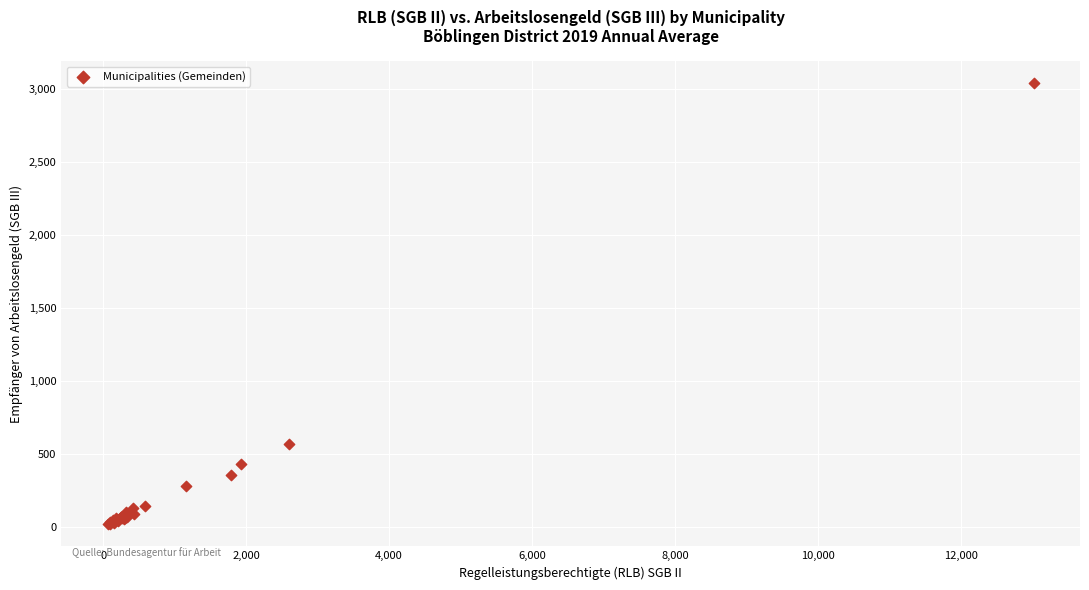

What Y value in the scatter plot is closest to 1530?

572